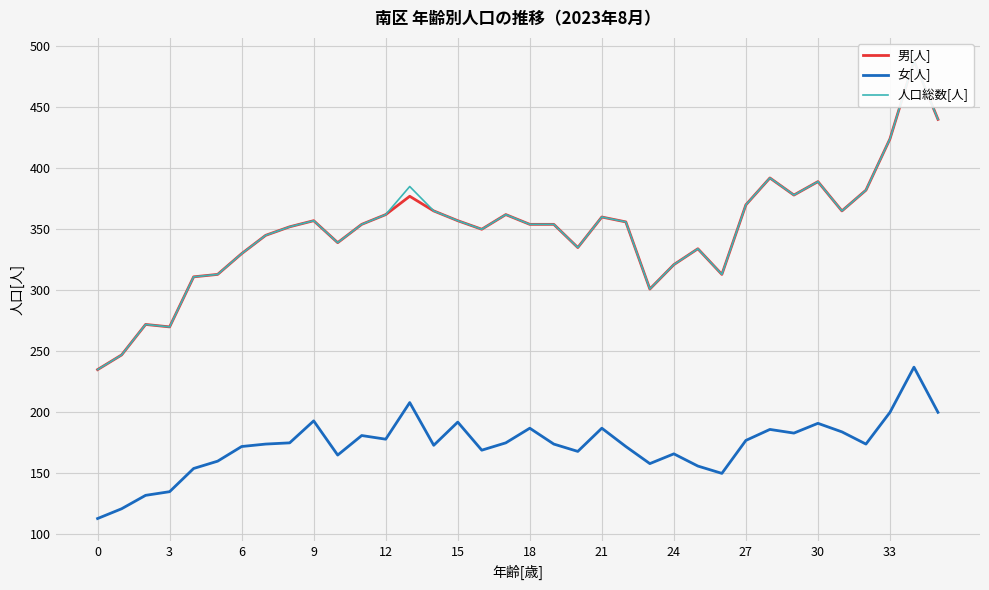

What is the spread (max minus min) of values at 35?

240